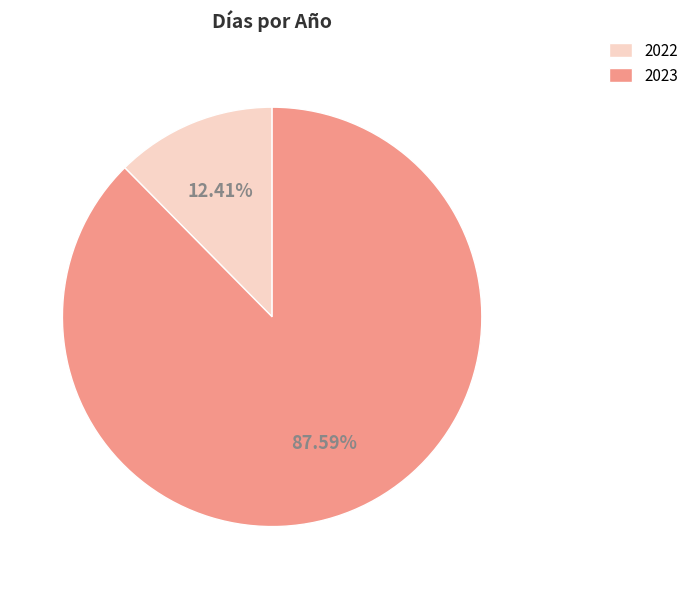

What percentage is the 2022 slice, to the nearest percent?

12%